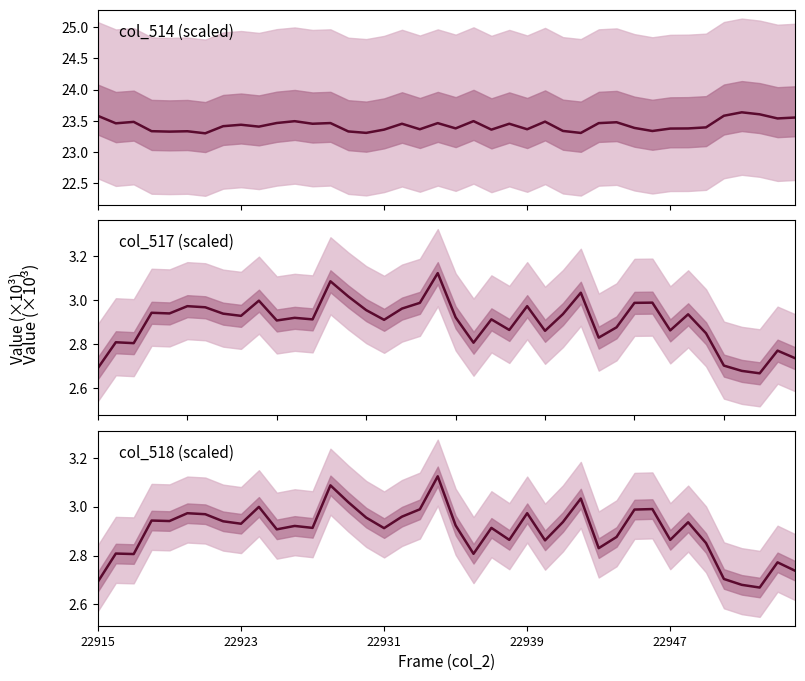

The value of col_514 at 20 is 23.4. True or false?

True